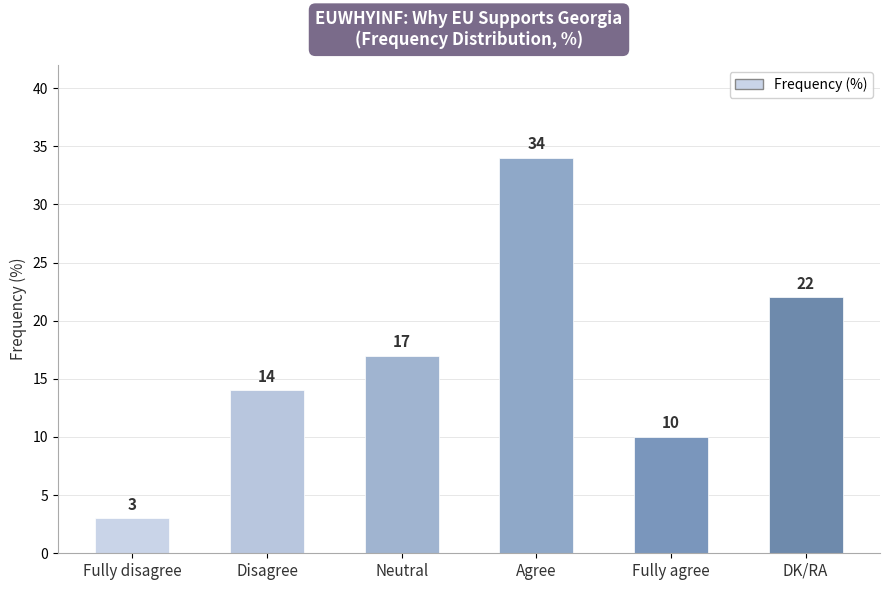

What is the greatest value displayed?

34